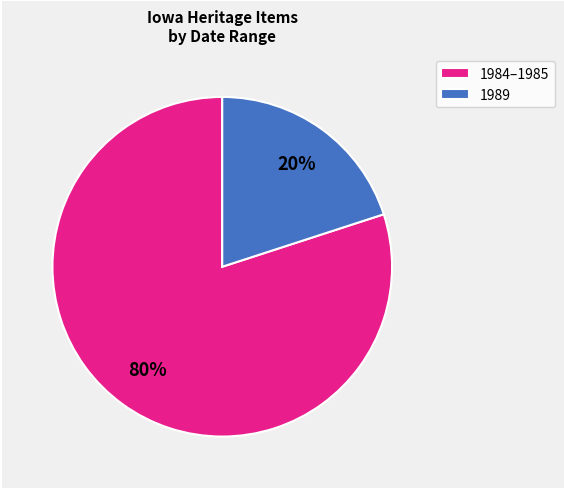

Approximately how many times larger is the value at 1984–1985 compared to 1989?

4.0